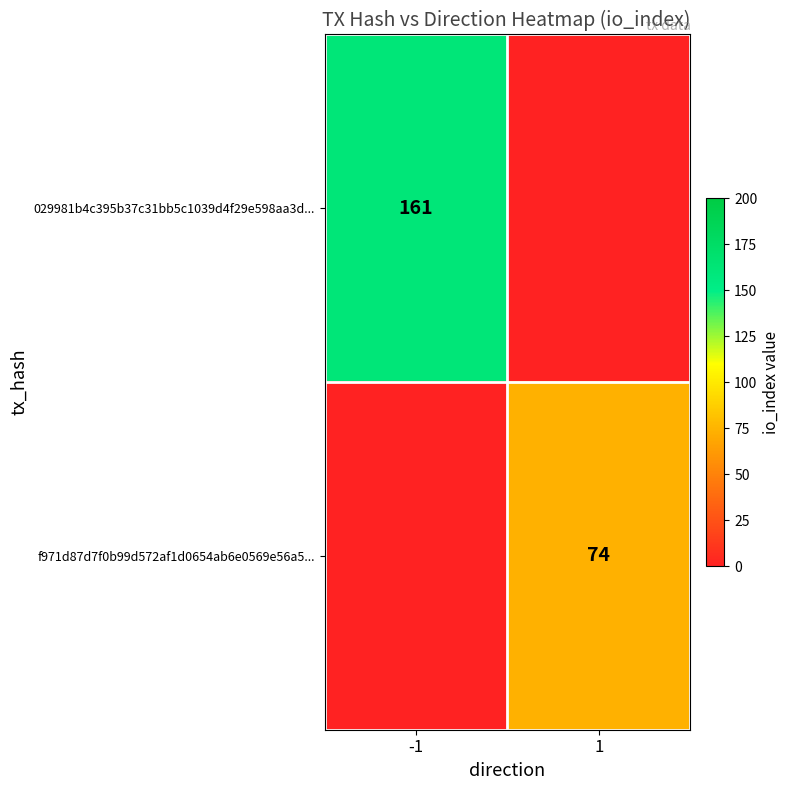

Is it true that 029981b4c395b37c31bb5c1039d4f29e598aa3d... equals 161 at -1?

True